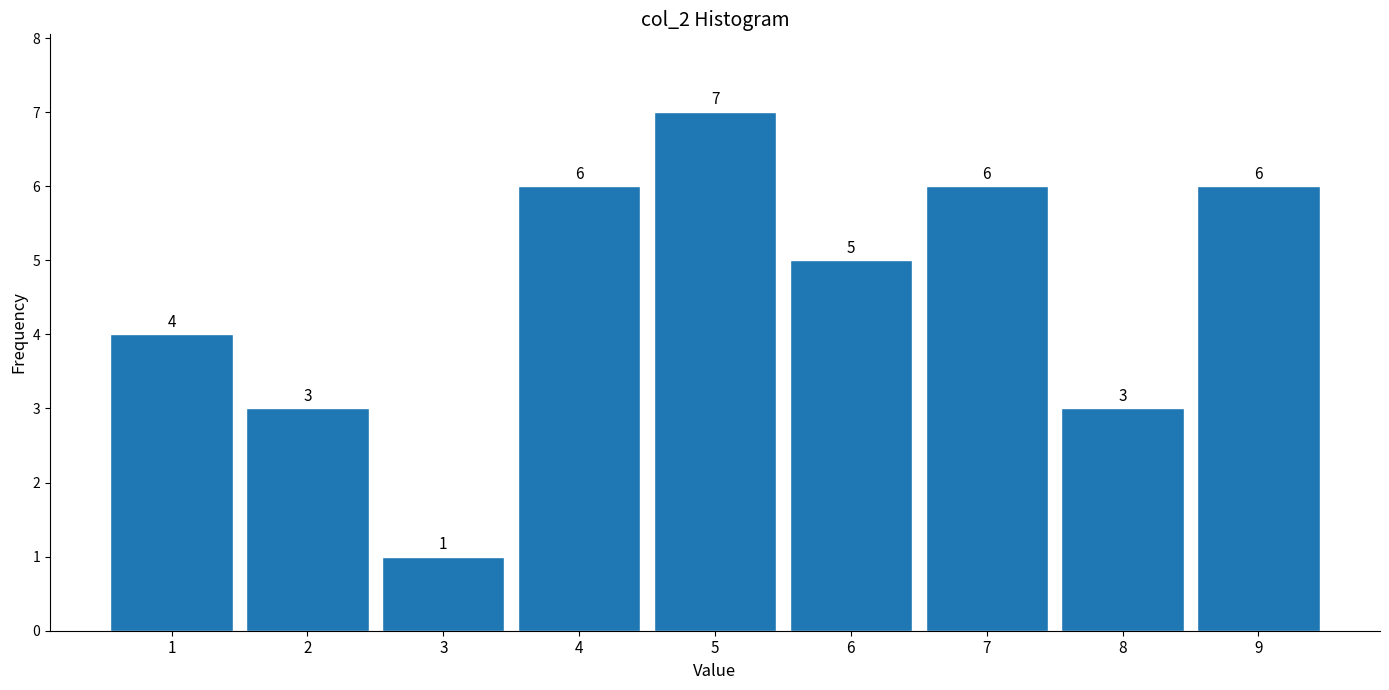

How tall is the bar that spans 7.5 to 8.5 on the x-axis?

3